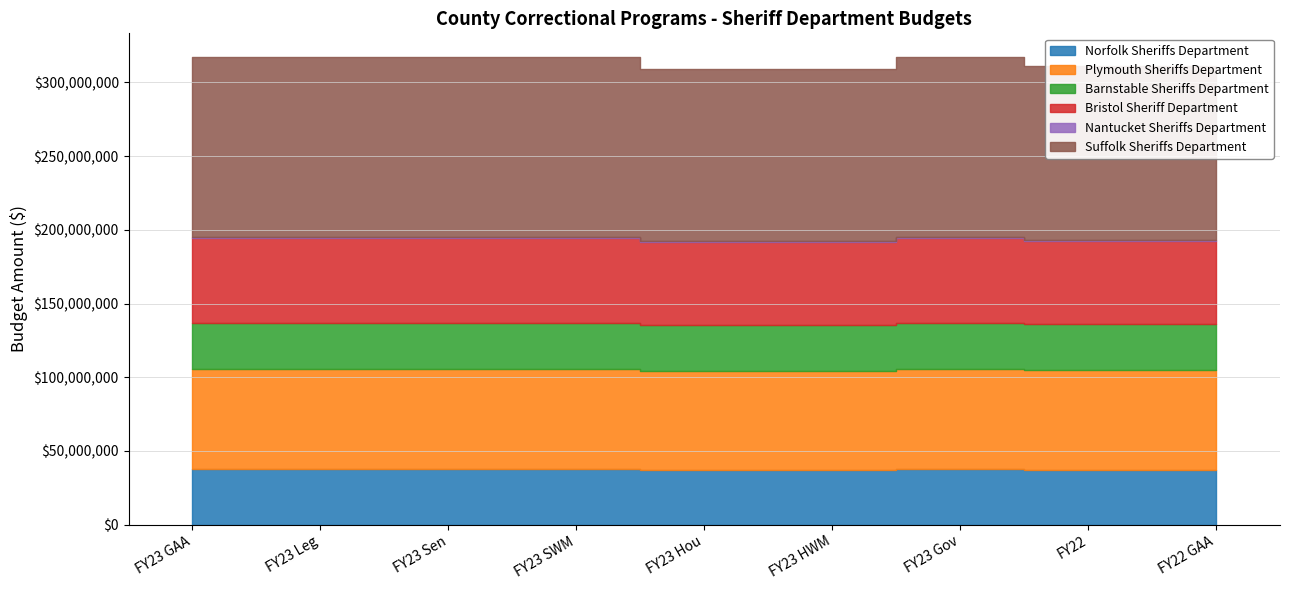

Is the value of Nantucket Sheriffs Department at FY22 GAA greater than the value of Bristol Sheriff Department at FY22?

No